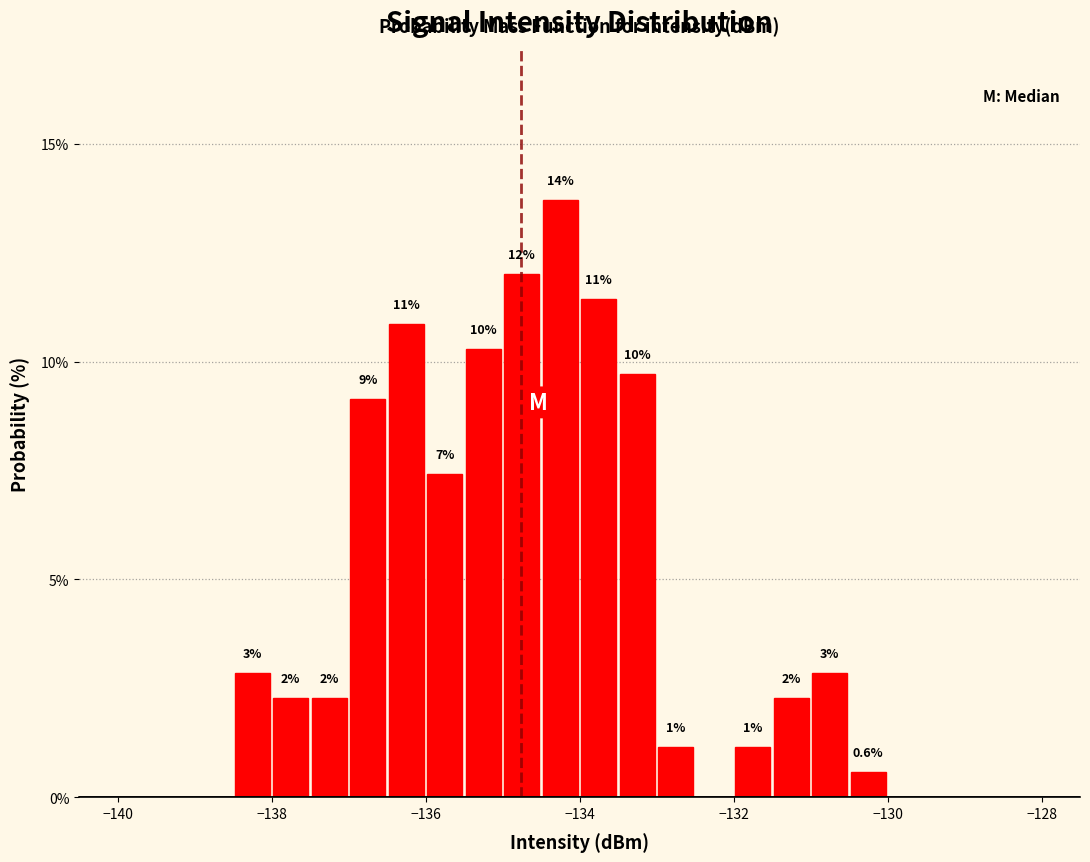

Read against the x-axis, roughly where is the centre of the tallest bar?

-134.2